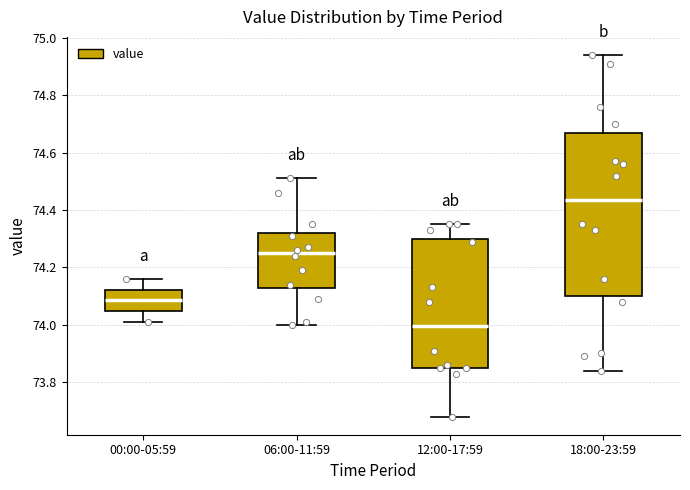

Reading left to right, transcribe this box plot: for each box, give where its median line is, the range the box spans, and where its two whiskers end, as read against the y-axis. The values are not printed on the chart, so give them approximately, as read against the axis.

00:00-05:59: median 74.08, box 74.04 to 74.12, whiskers 74.02 to 74.16
06:00-11:59: median 74.26, box 74.12 to 74.32, whiskers 74.00 to 74.52
12:00-17:59: median 74.00, box 73.86 to 74.30, whiskers 73.68 to 74.36
18:00-23:59: median 74.44, box 74.10 to 74.66, whiskers 73.84 to 74.94